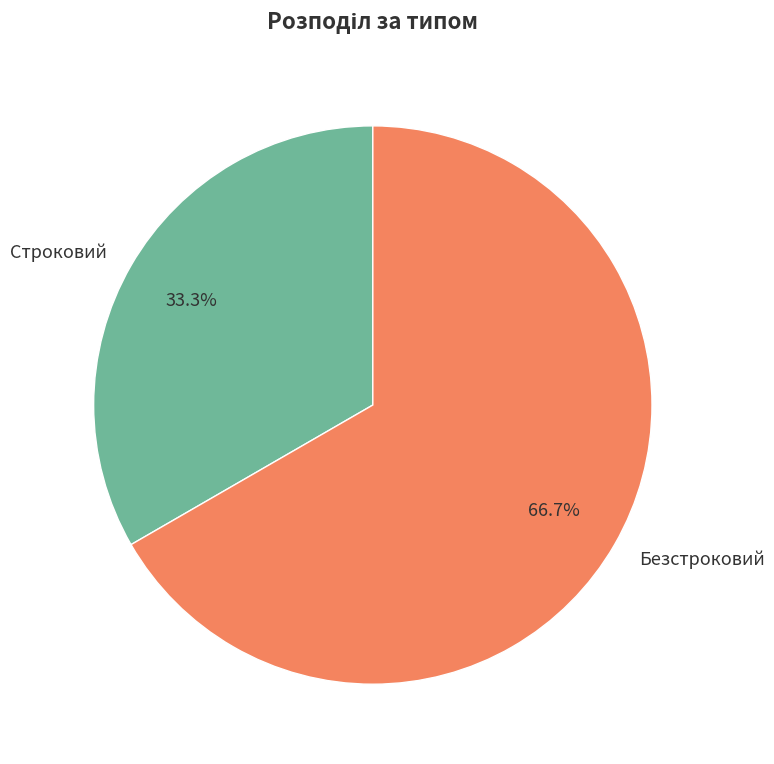

Which slice is the smallest?

Строковий